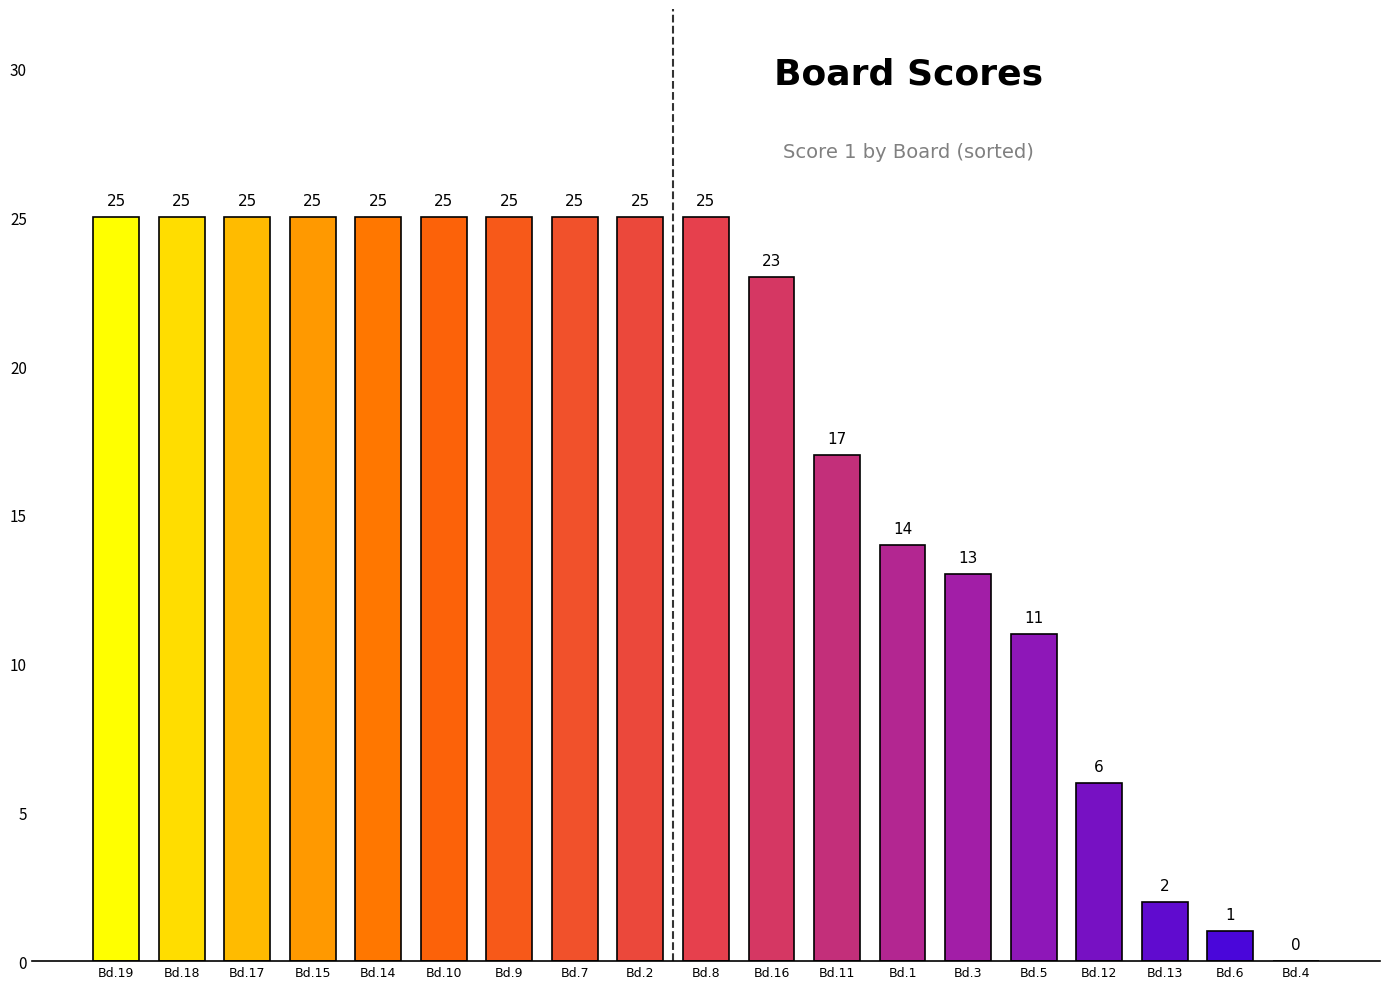

Reading right to left, list all the values displayed in this chart.

0	1	2	6	11	13	14	17	23	25	25	25	25	25	25	25	25	25	25